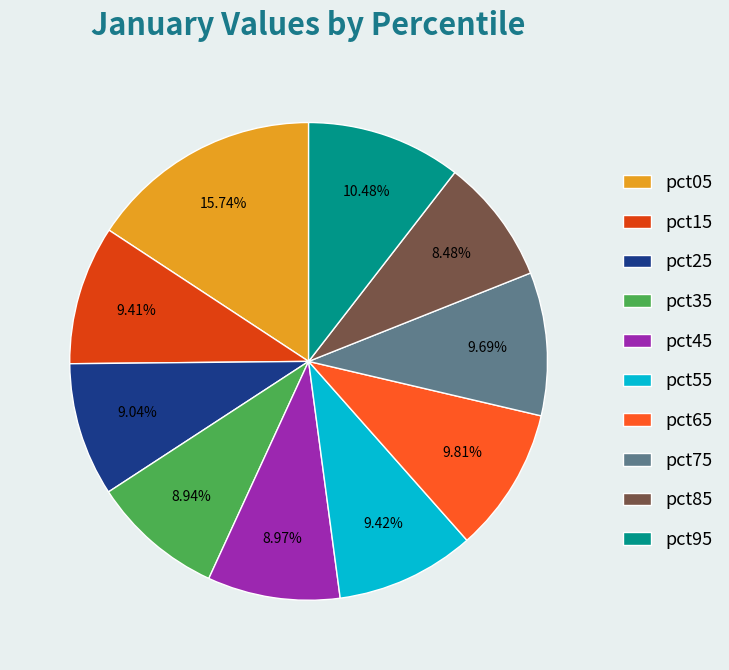

Which category has the biggest portion of the pie?

pct05